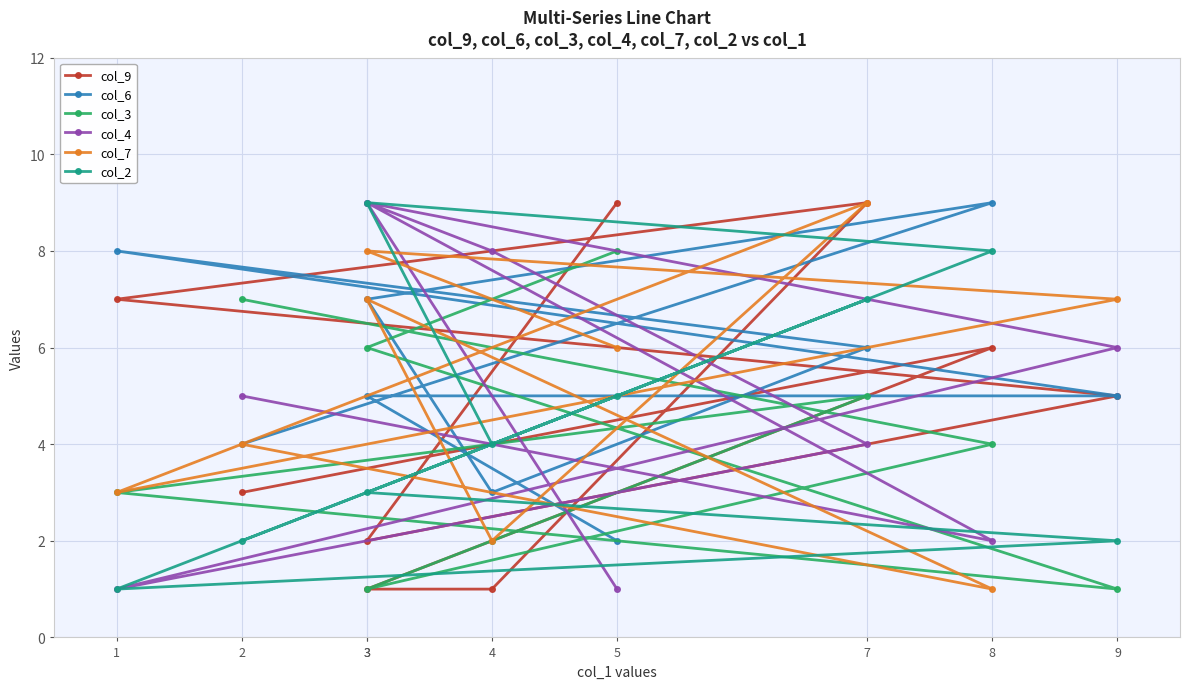

Rank the series by their average value, from lowest to highest.

col_3, col_2, col_9, col_4, col_7, col_6